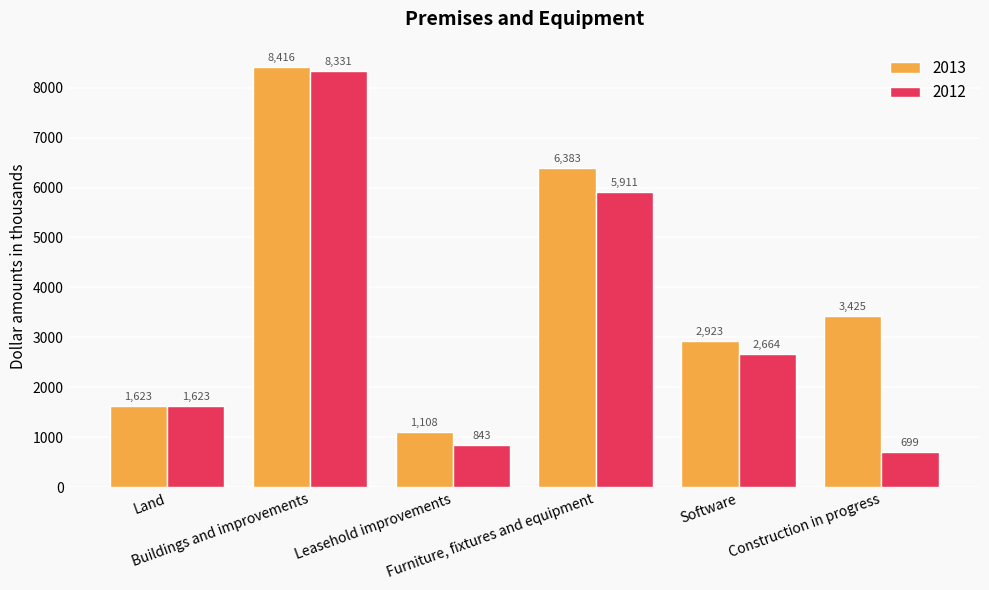

Rank the series by their average value, from highest to lowest.

2013, 2012